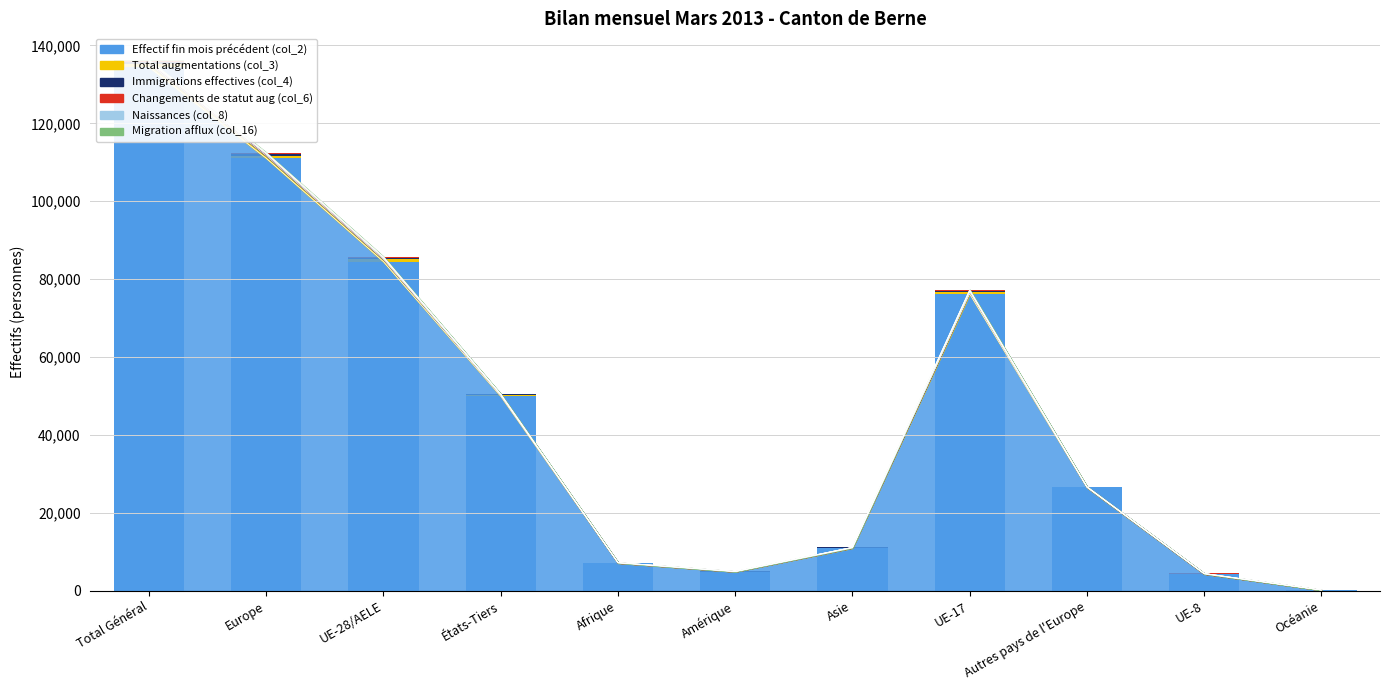

What is the difference between the highest and lowest values at Autres pays de l'Europe?

26534